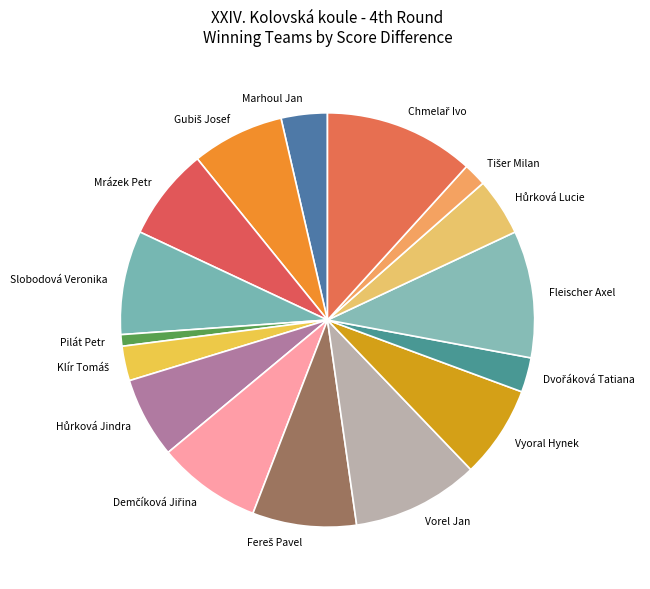

Is it true that Mrázek Petr is 7% of the pie?

True